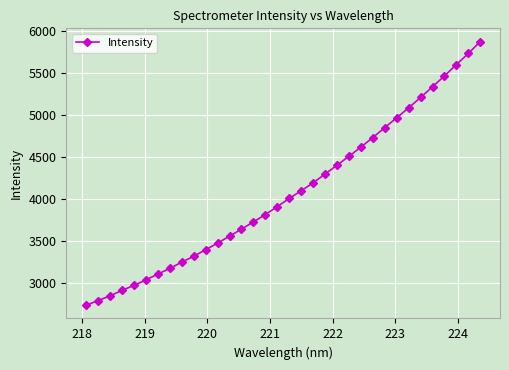

What is the maximum value shown in the chart?

5875.9